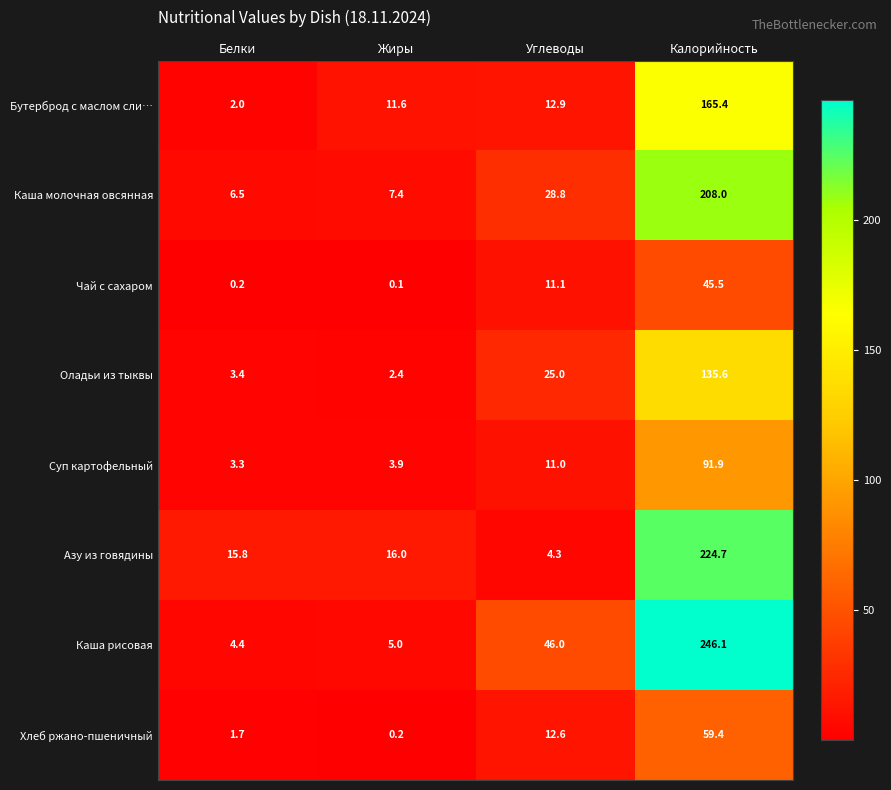

At how many categories does at least one series exceed 125?

1